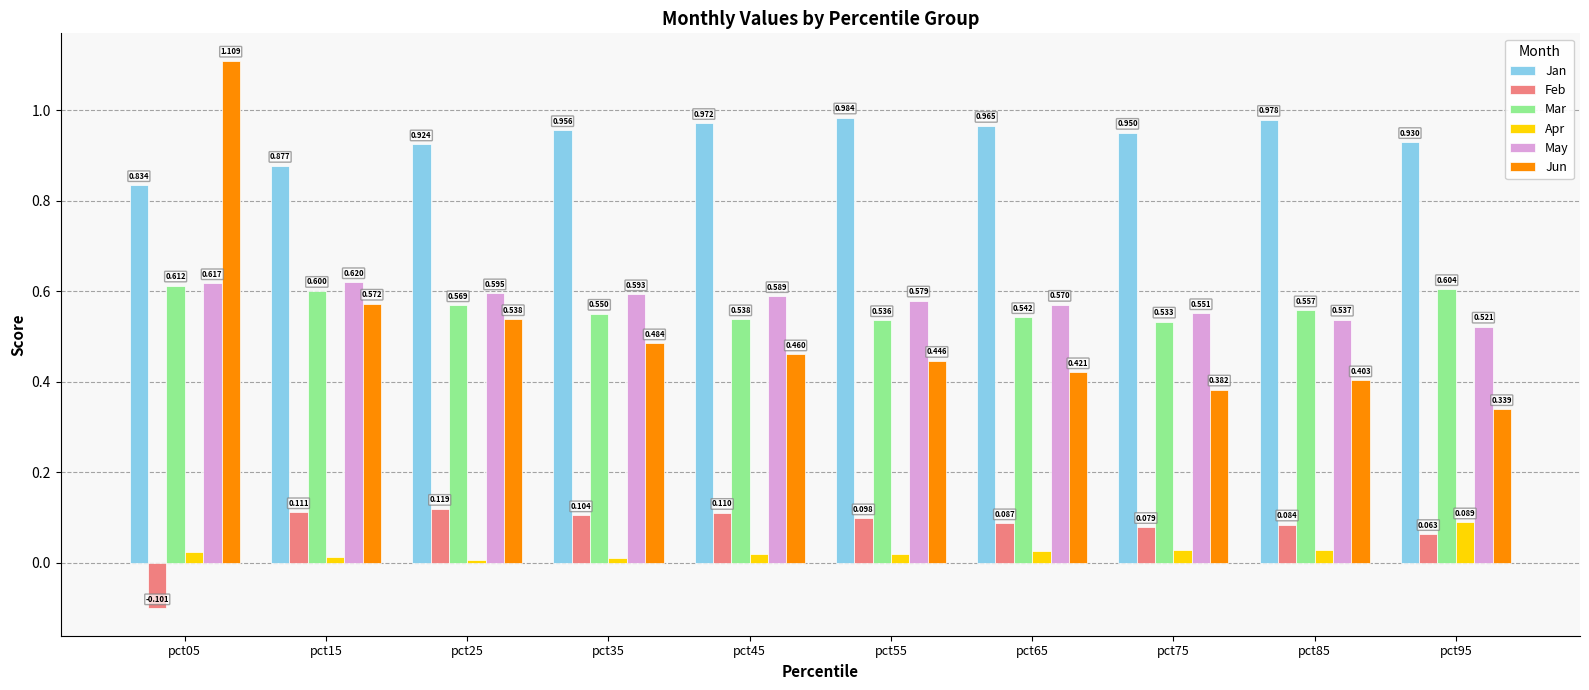

At which category is the sum across all series the highest?

pct05